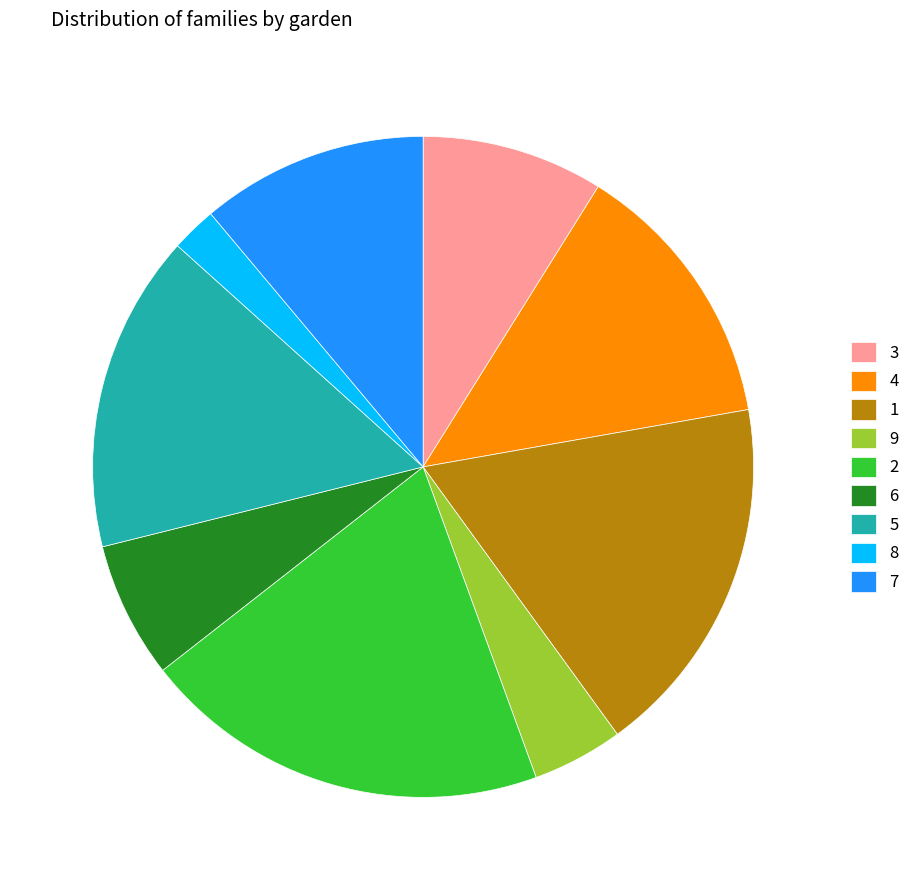

Does 5 account for over 50% of the chart?

No